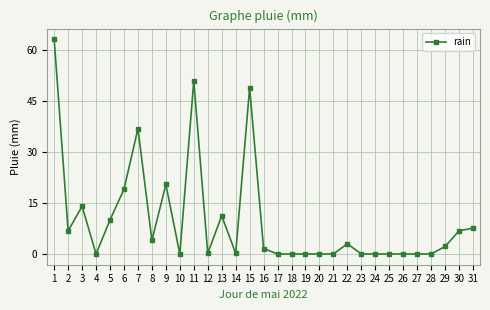

What is the maximum value shown in the chart?

63.0